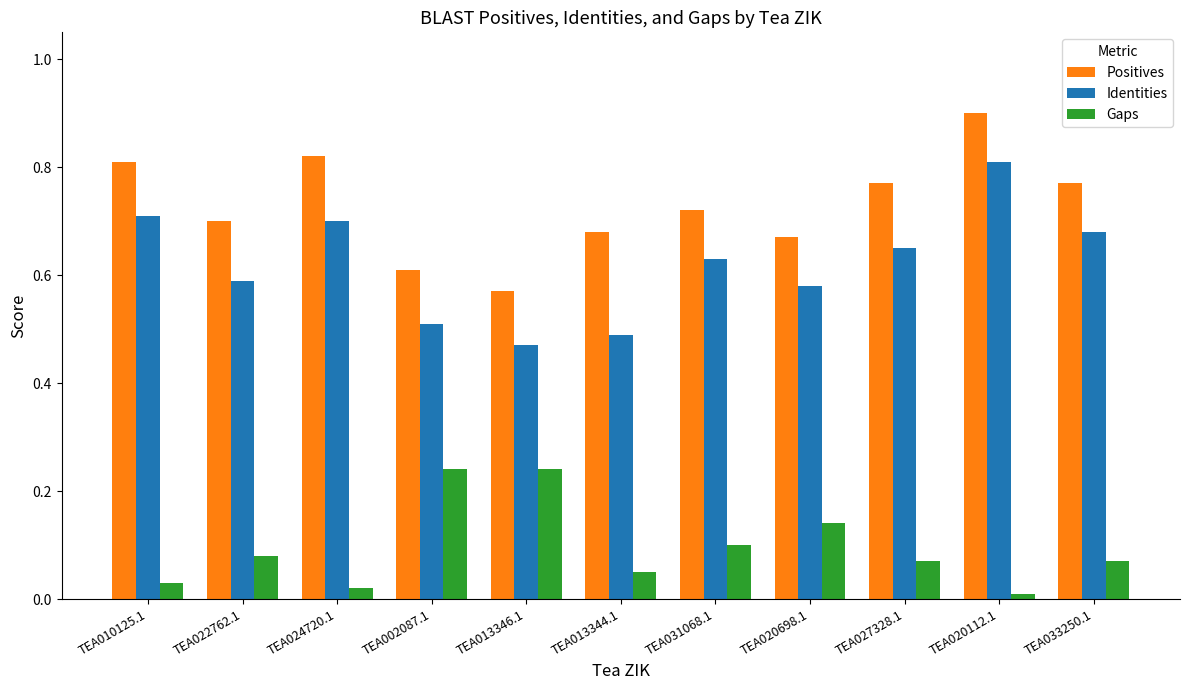

How many series are shown in this chart?

3